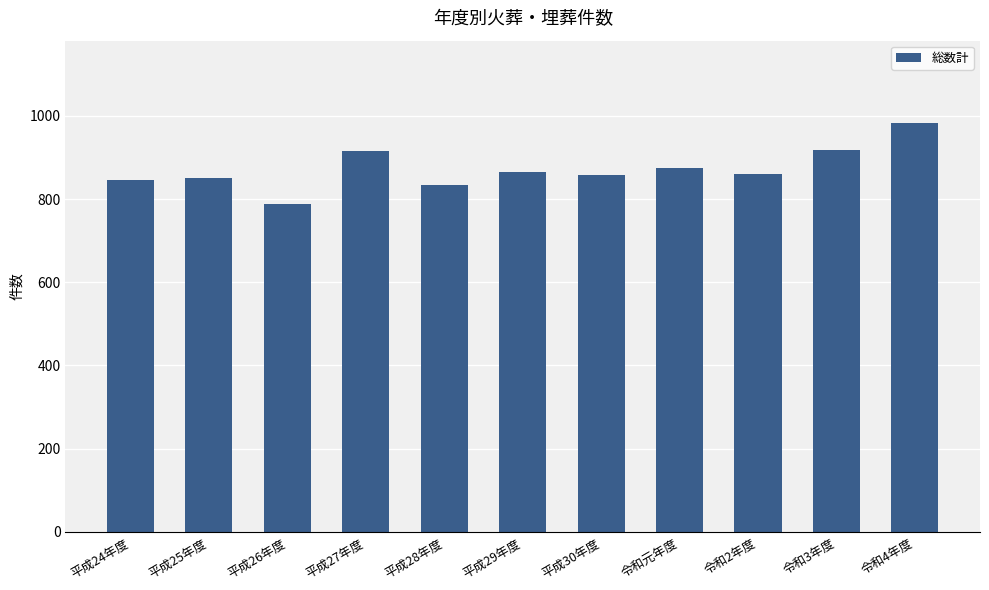

Which label corresponds to the largest value in the chart?

令和4年度